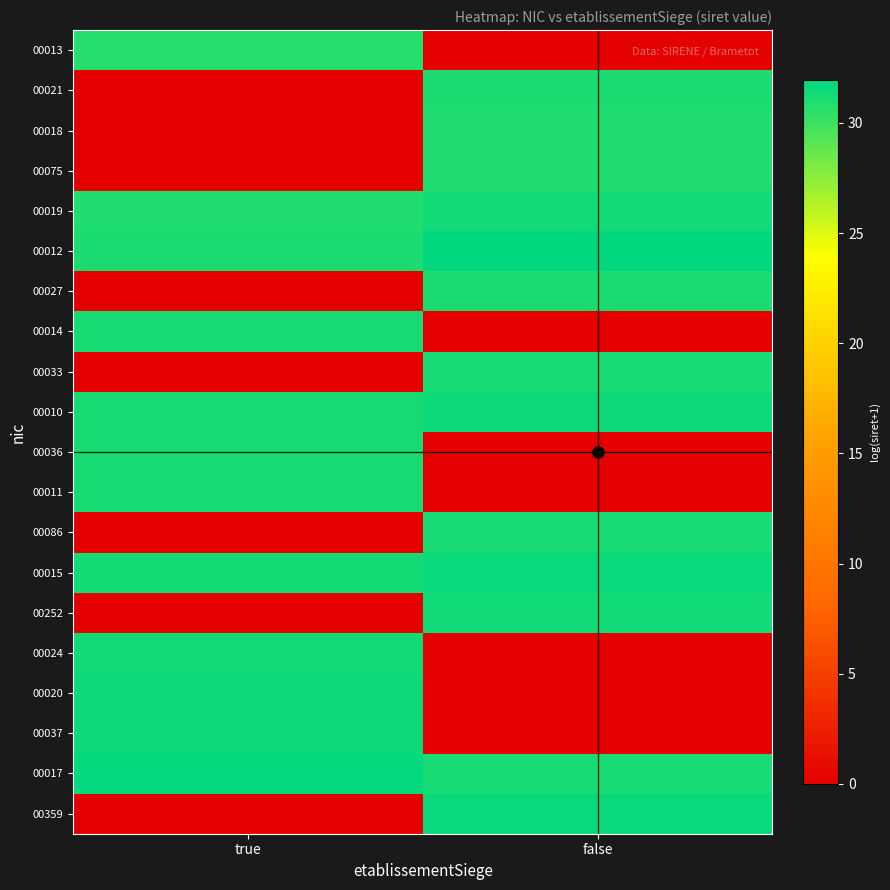

Reading right to left, transcribe all the data shown in this chart.

00013: false=0.0	true=30.7
00021: false=31.1	true=0.0
00018: false=30.9	true=0.0
00075: false=30.9	true=0.0
00019: false=31.4	true=30.9
00012: false=31.9	true=31.0
00027: false=31.1	true=0.0
00014: false=0.0	true=31.1
00033: false=31.2	true=0.0
00010: false=31.5	true=31.2
00036: false=0.0	true=31.2
00011: false=0.0	true=31.2
00086: false=31.2	true=0.0
00015: false=31.6	true=31.3
00252: false=31.3	true=0.0
00024: false=0.0	true=31.4
00020: false=0.0	true=31.5
00037: false=0.0	true=31.5
00017: false=31.1	true=31.7
00359: false=31.7	true=0.0